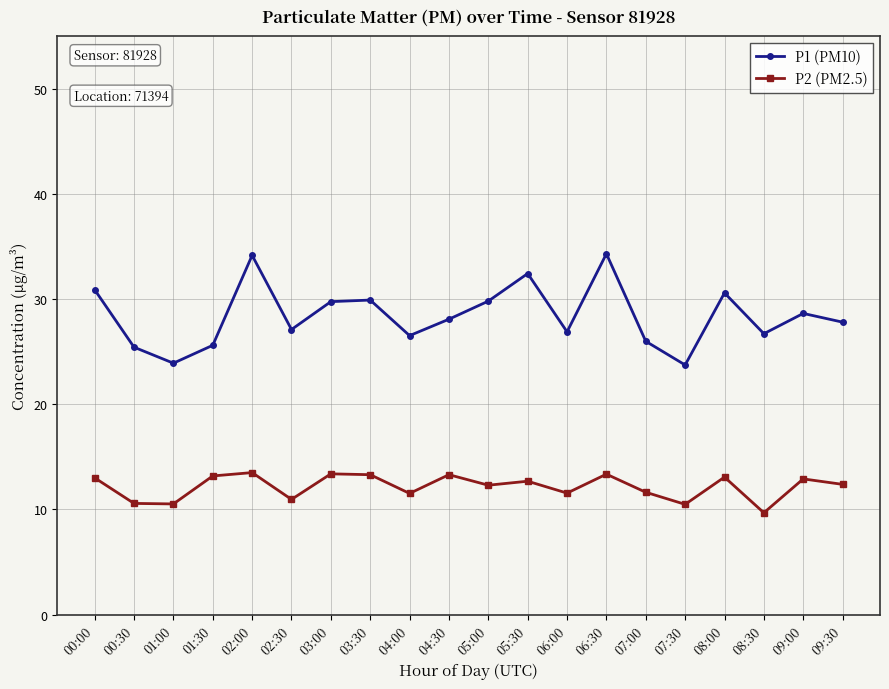

True or false: P1 (PM10) and P2 (PM2.5) intersect in this chart.

False